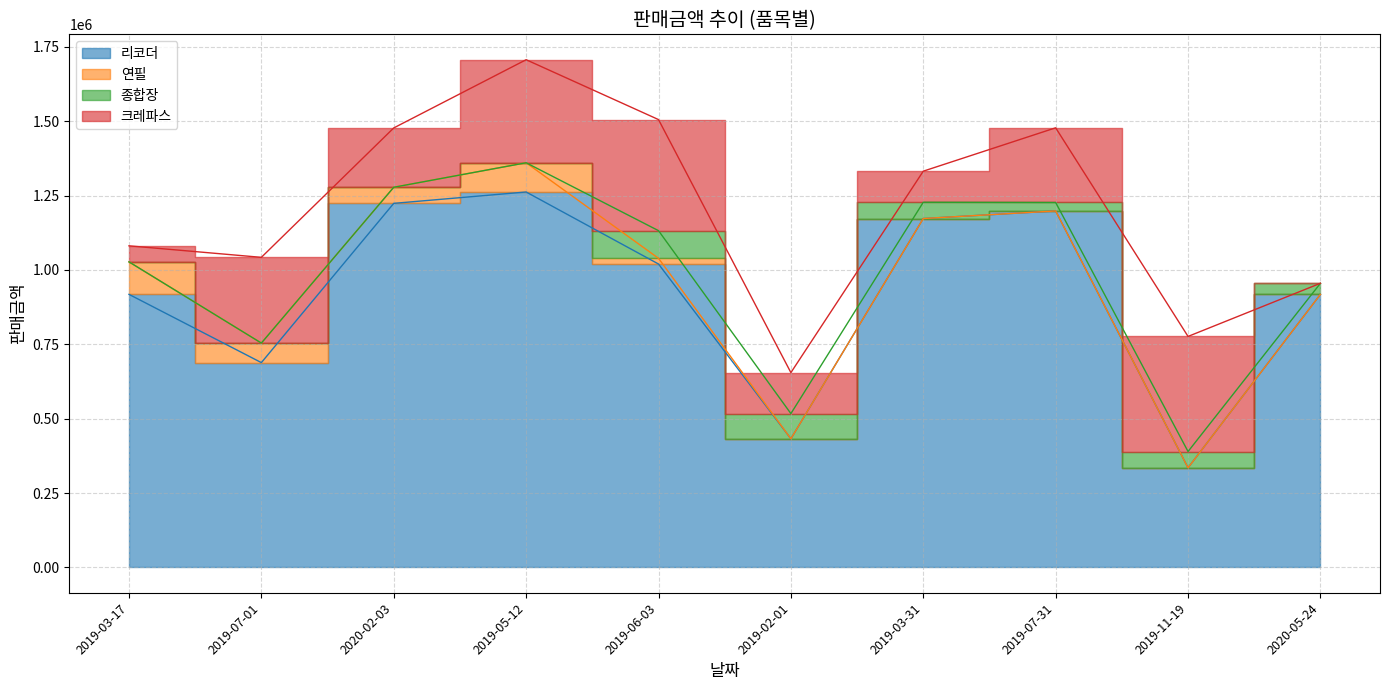

What is the average value of the 연필 series?

34651